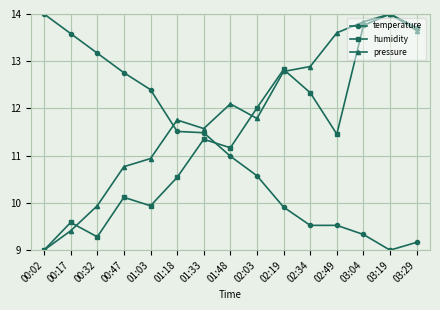

What is the label of the 12th point from the left?

02:49